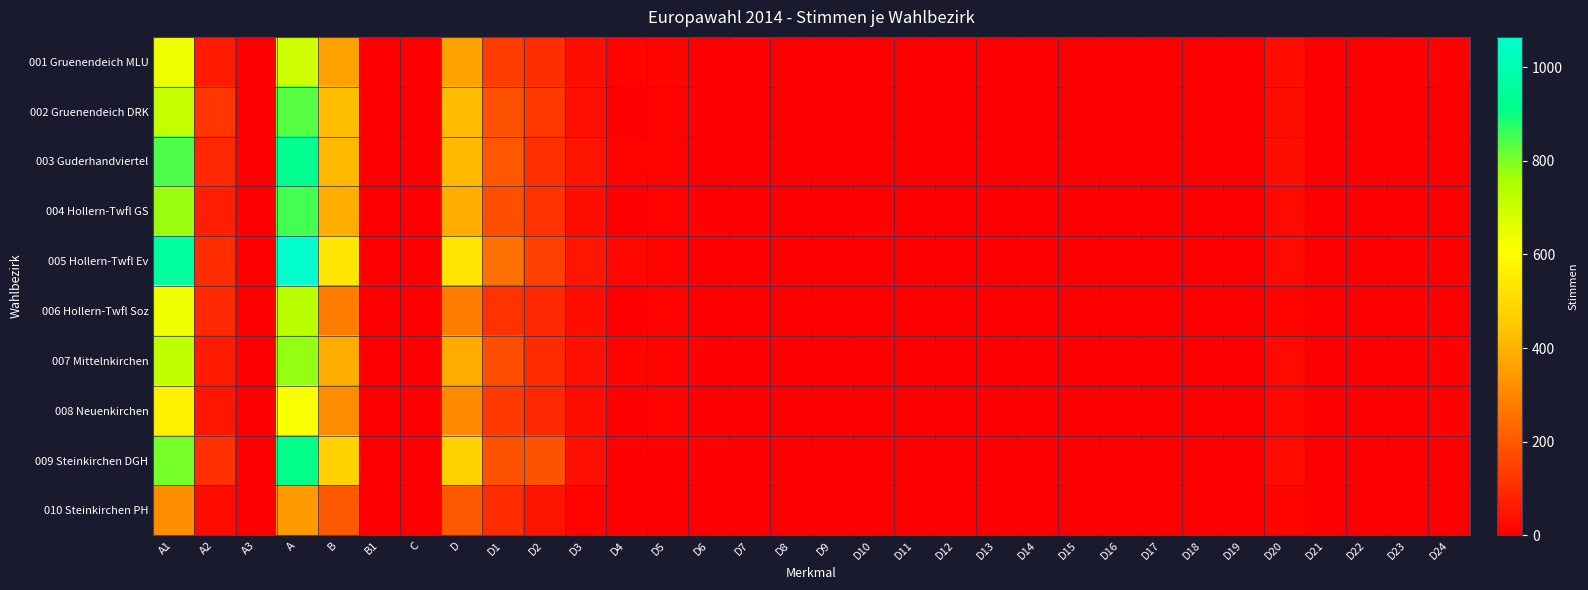

Which label corresponds to the largest value in the chart?

A